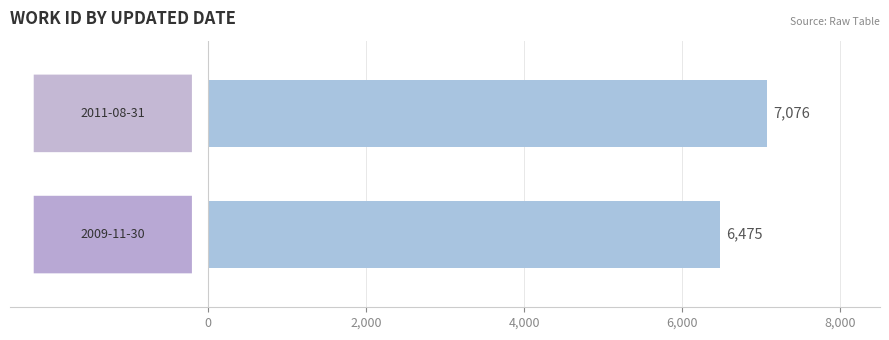

Reading bottom to top, list all the values displayed in this chart.

6475	7076